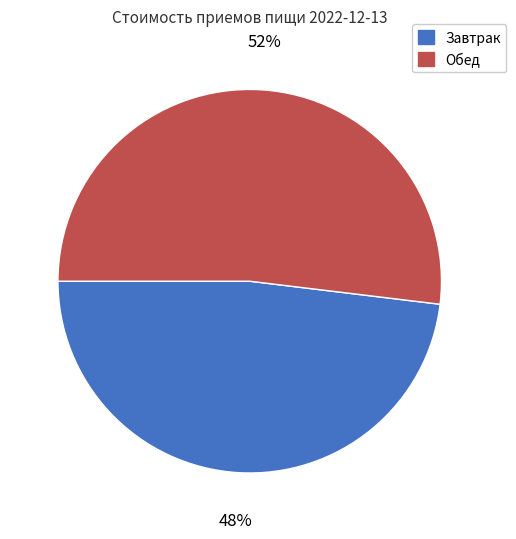

To the nearest percent, what percentage of the pie is Обед?

52%